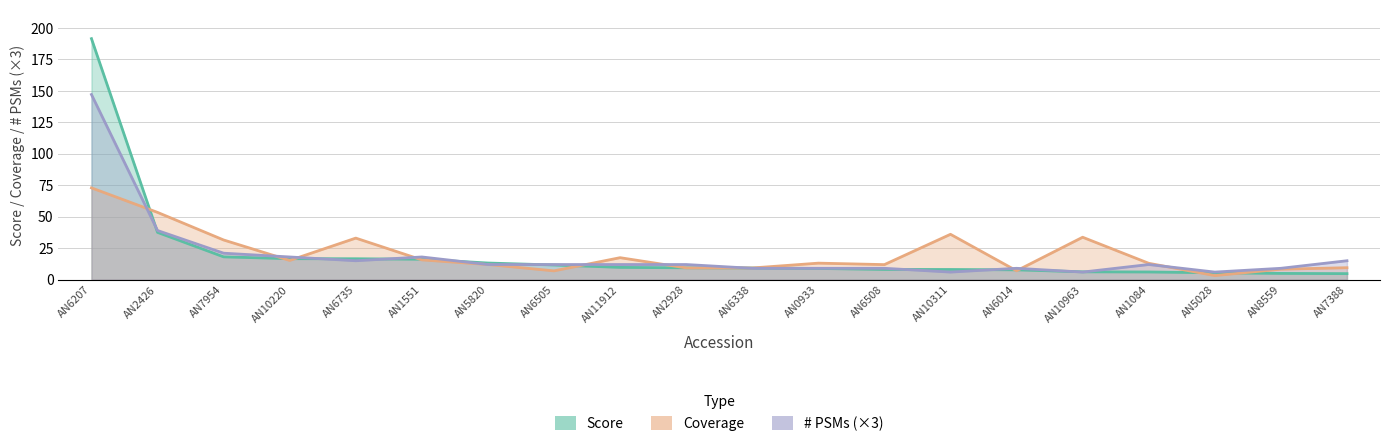

What is the sum of all Score values?

409.8